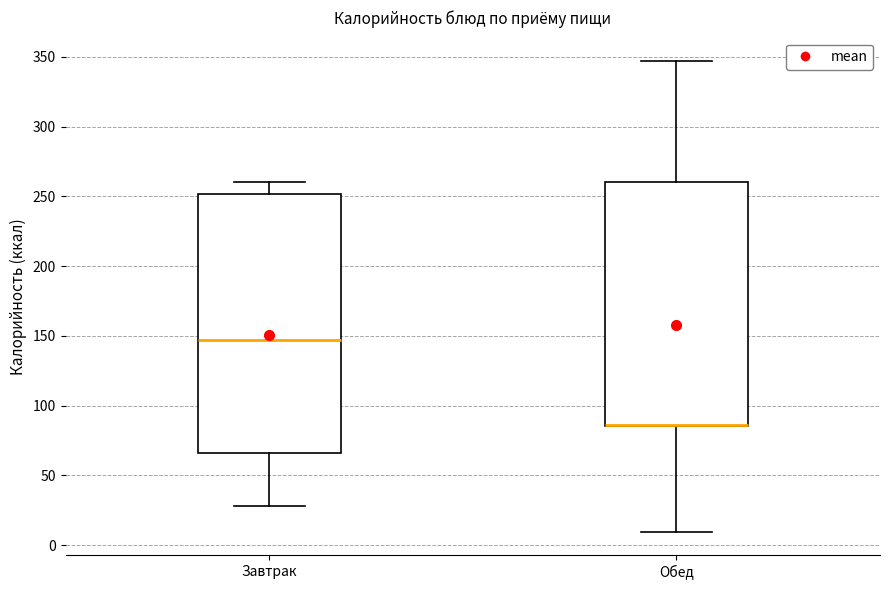

Which box is the tallest, from its lower edge to its upper edge?

Завтрак